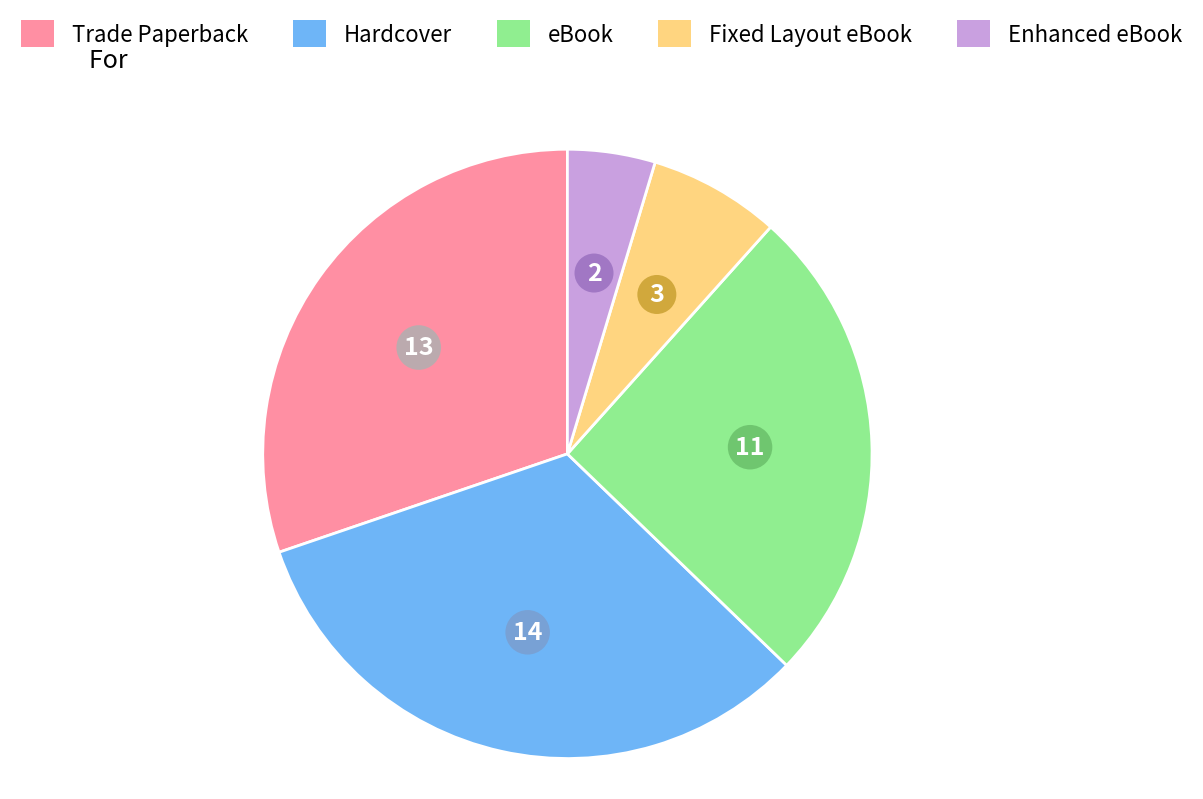

The Trade Paperback slice represents 30% of the pie. True or false?

True